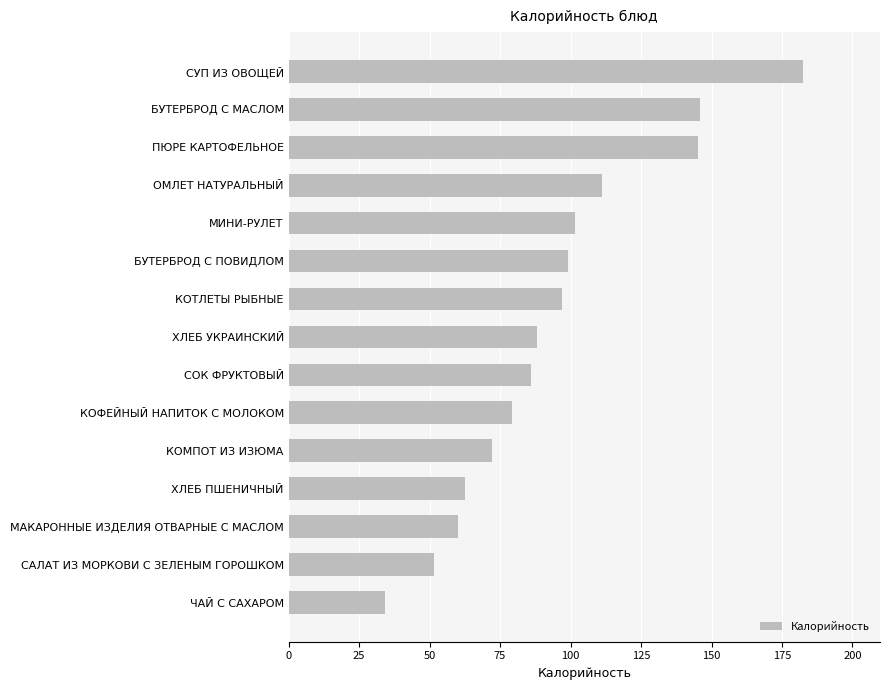

Where is the data nearest to the value 108?

ОМЛЕТ НАТУРАЛЬНЫЙ